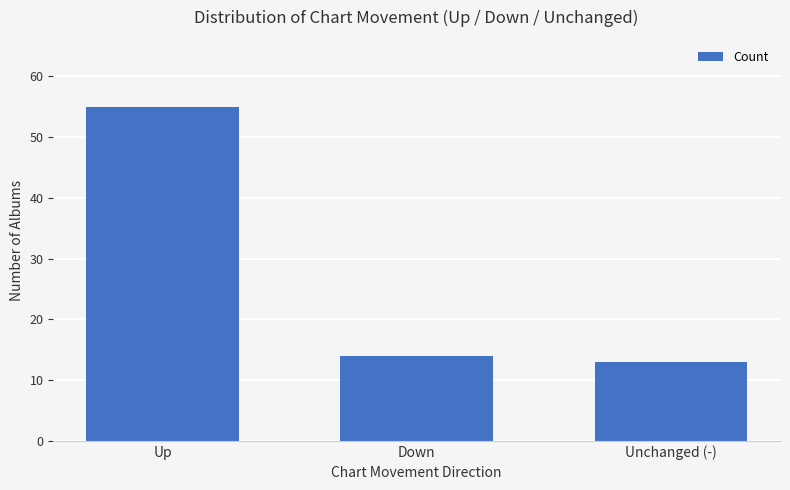

What is the value of the 1st bar from the left?

55